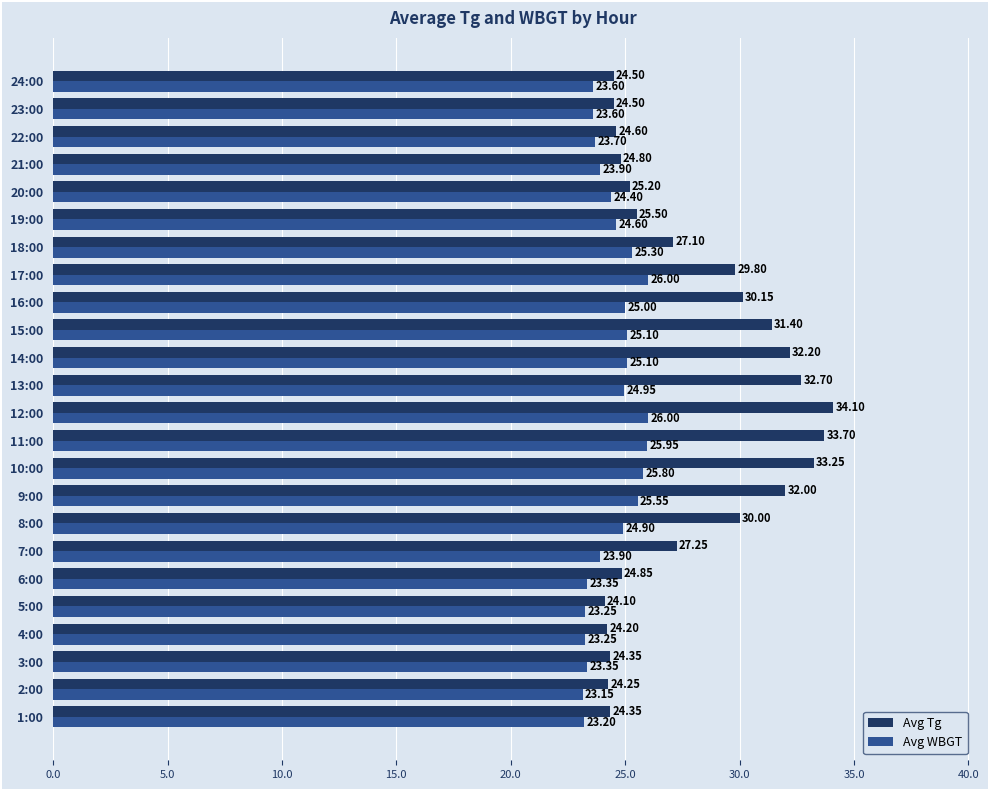

How many categories are shown in the chart?

24